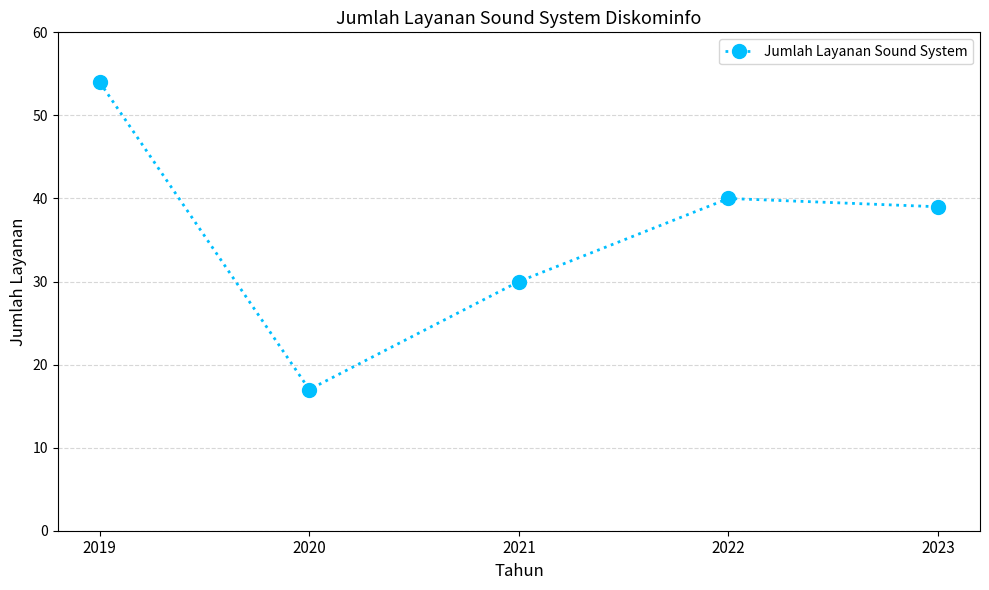

Between 2022 and 2020, which is larger?

2022